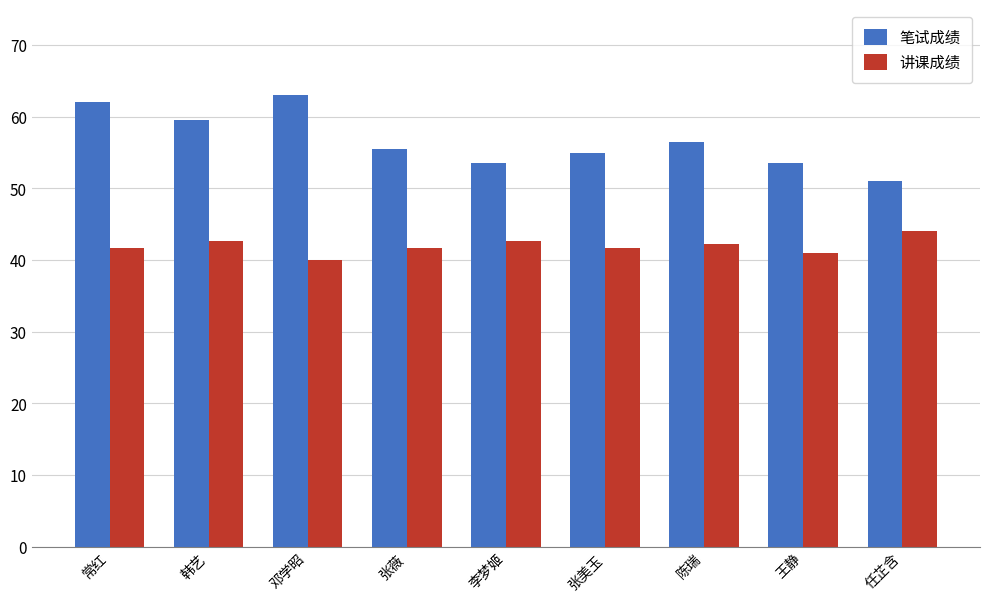

Reading left to right, transcribe all the data shown in this chart.

笔试成绩: 62.0	59.5	63.0	55.5	53.5	55.0	56.5	53.5	51.0
讲课成绩: 41.7	42.7	40.0	41.7	42.7	41.7	42.3	41.0	44.0